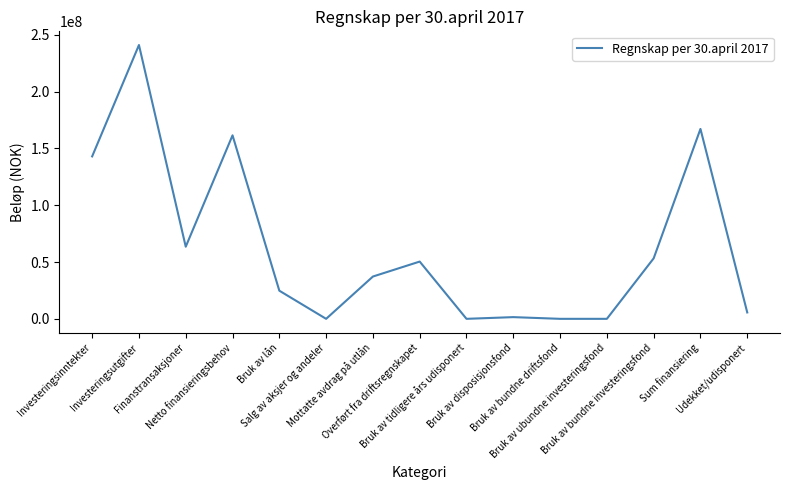

What is the sum of all values?

948729097.8